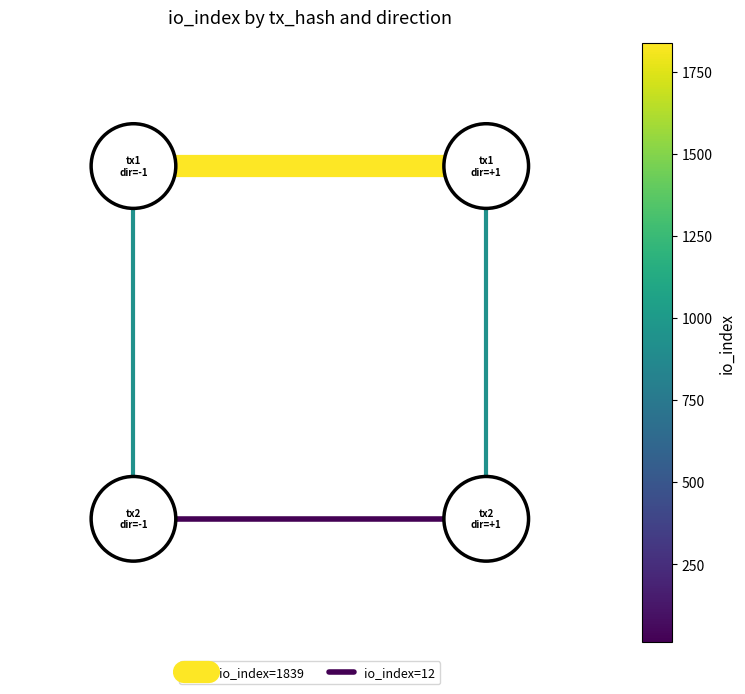

Which has a higher value, 1.0 or 0.0?

1.0